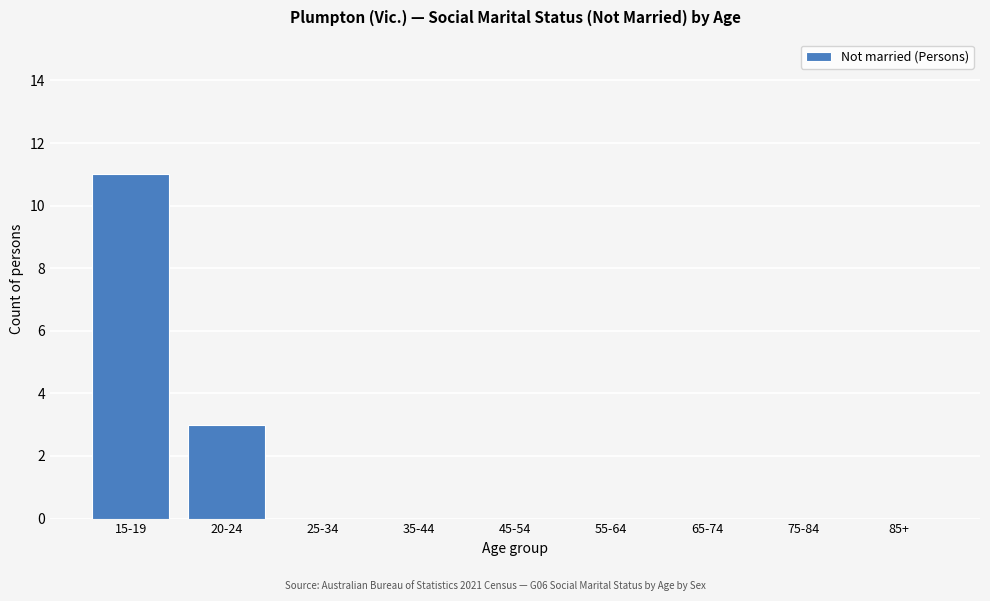

Reading left to right, extract all data points from this chart.

15-19=11	20-24=3	25-34=0	35-44=0	45-54=0	55-64=0	65-74=0	75-84=0	85+=0